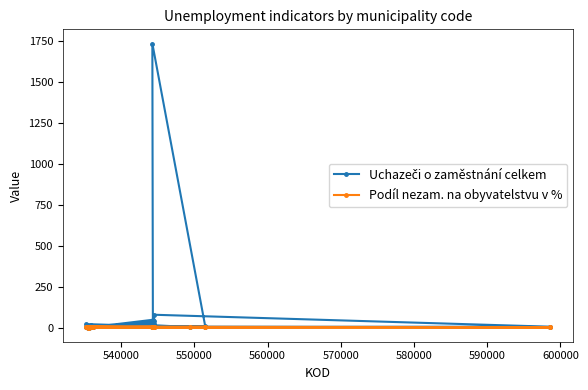

What is the greatest value displayed?

1734.0